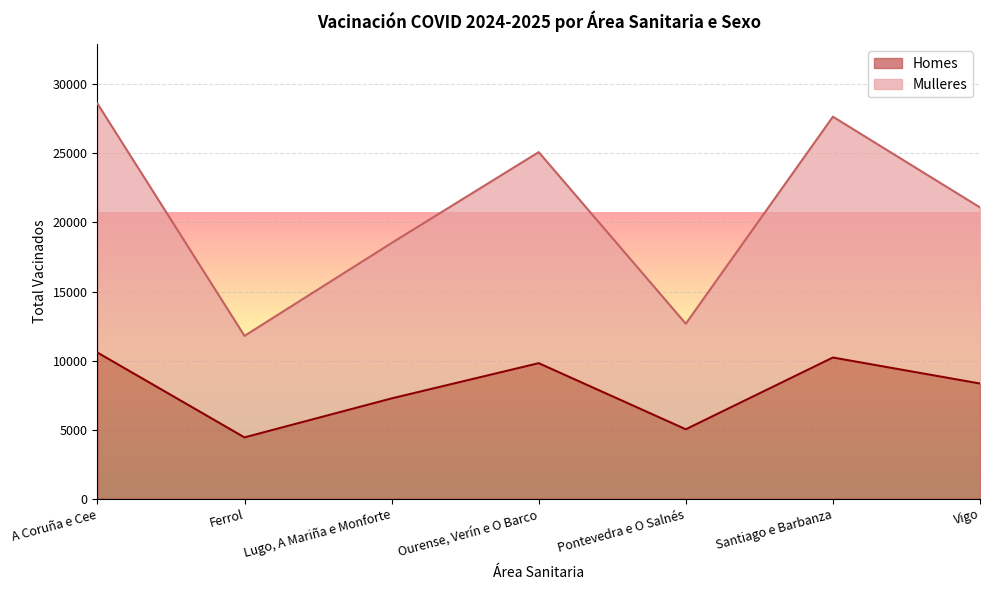

True or false: Homes and Mulleres intersect in this chart.

False